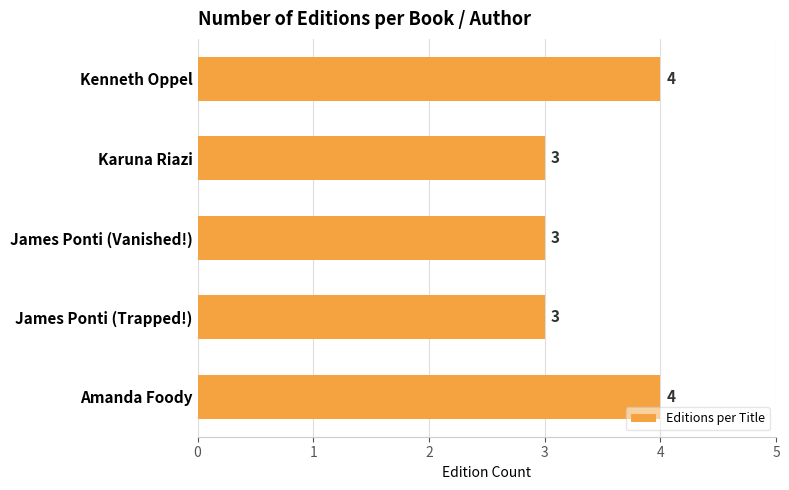

Count the values in the range 3 to 4.

5